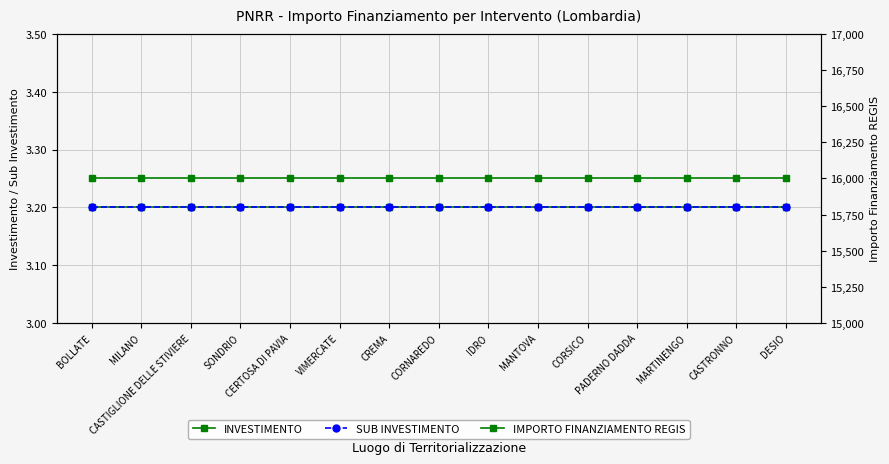

What is the average value of the SUB INVESTIMENTO series?

3.2